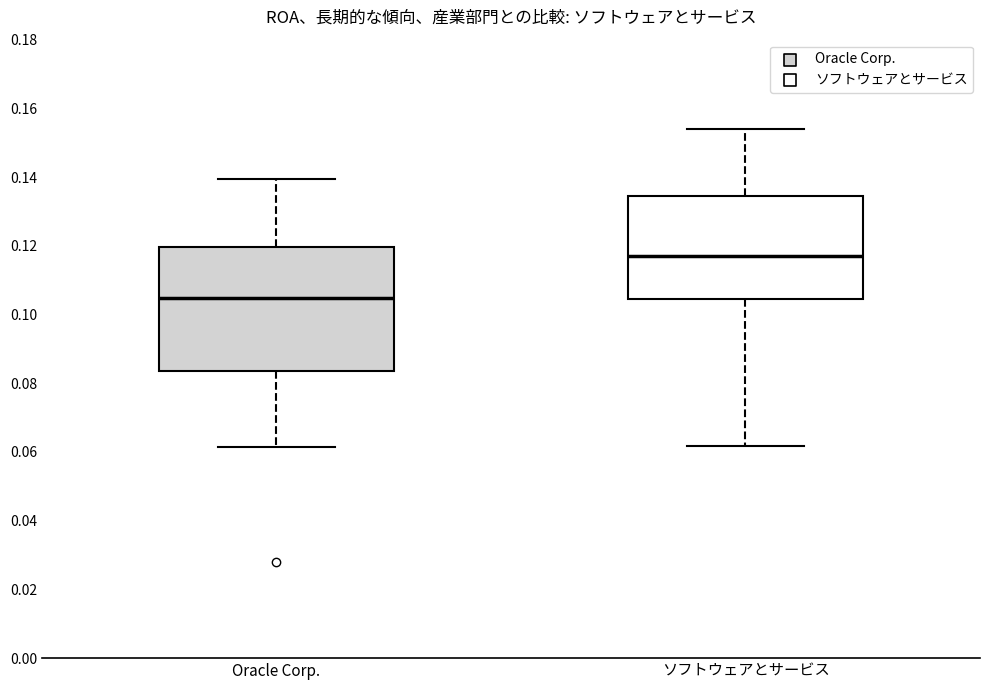

Reading left to right, transcribe this box plot: for each box, give where its median line is, the range the box spans, and where its two whiskers end, as read against the y-axis. The values are not printed on the chart, so give them approximately, as read against the axis.

Oracle Corp.: median 0.104, box 0.084 to 0.120, whiskers 0.062 to 0.140
ソフトウェアとサービス: median 0.116, box 0.104 to 0.134, whiskers 0.062 to 0.154